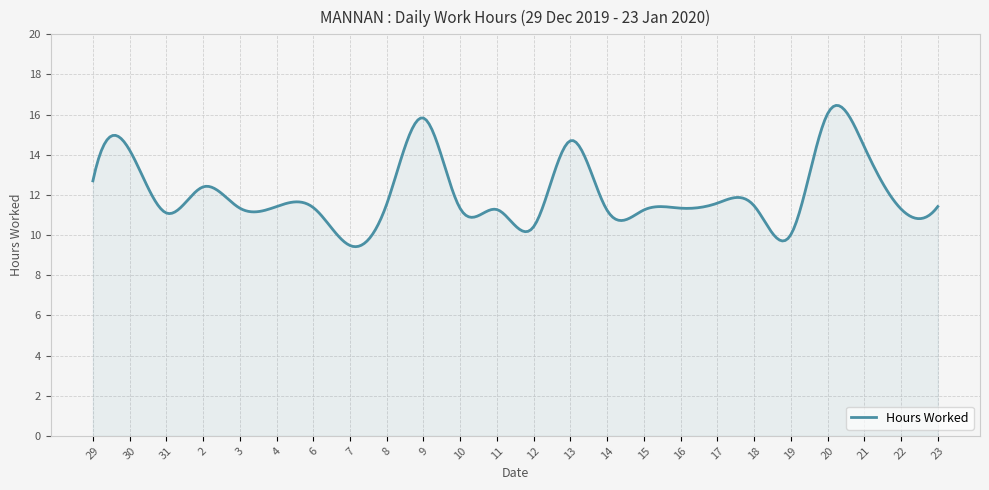

What is the maximum value shown in the chart?

16.5